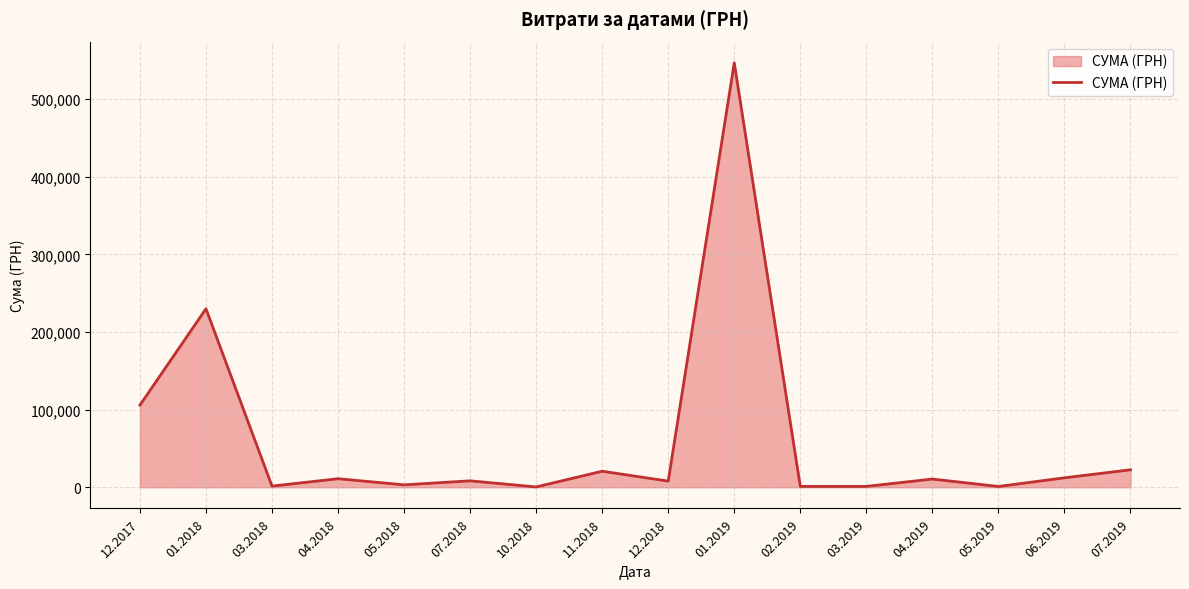

The value at 01.2018 is 230009.3. True or false?

True